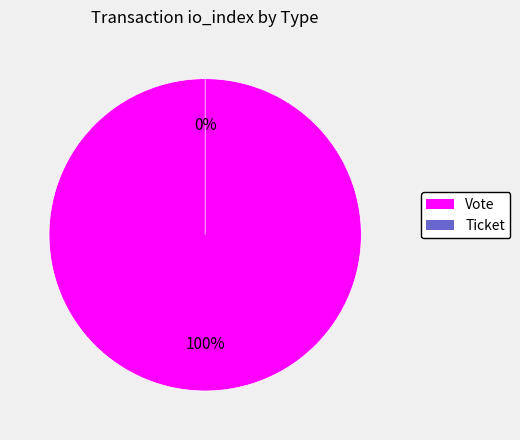

To the nearest percent, what percentage of the pie is Vote?

100%